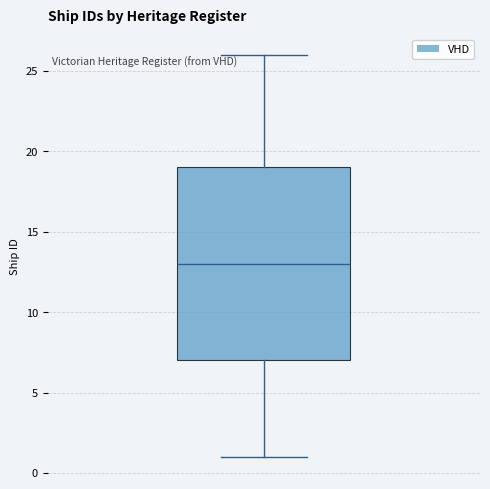

Transcribe this box plot: give where the median line is, the range the box spans, and where the two whiskers end, as read against the y-axis. The values are not printed on the chart, so give them approximately, as read against the axis.

median 13, box 7 to 19, whiskers 1 to 26